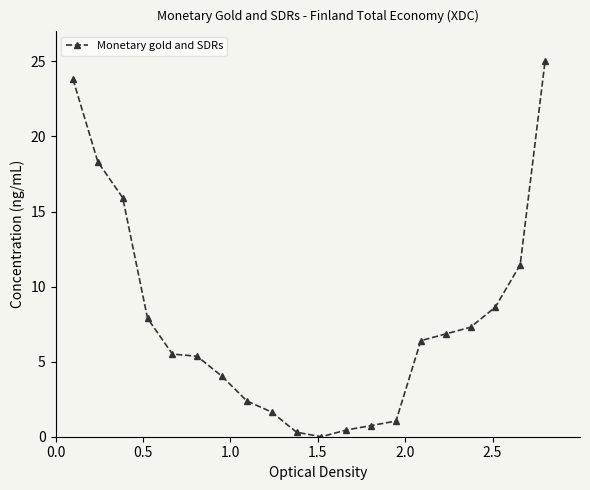

Reading right to left, transcribe all the data shown in this chart.

25.0	11.5	8.6	7.3	6.8	6.4	1.0	0.7	0.4	0.0	0.3	1.6	2.4	4.0	5.4	5.5	7.9	15.9	18.3	23.8